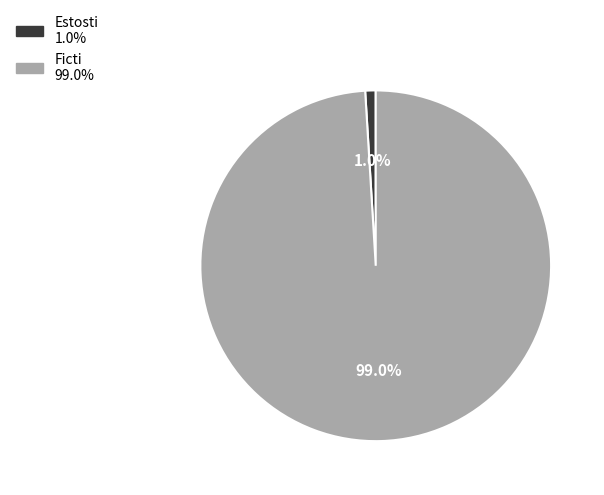

Count the number of slices in the pie.

2